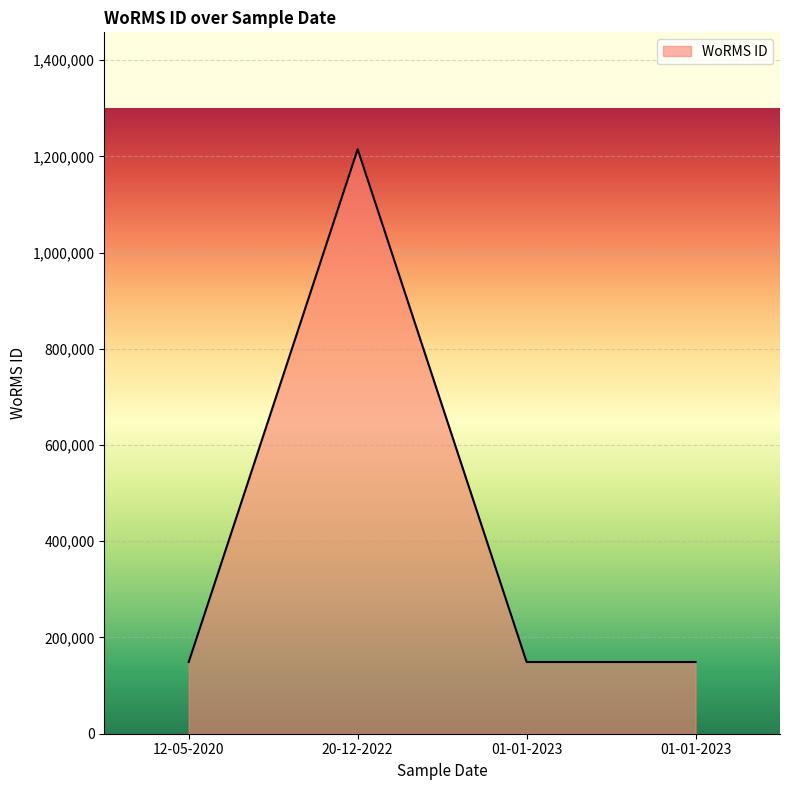

Count the number of values greater than 149045.

1